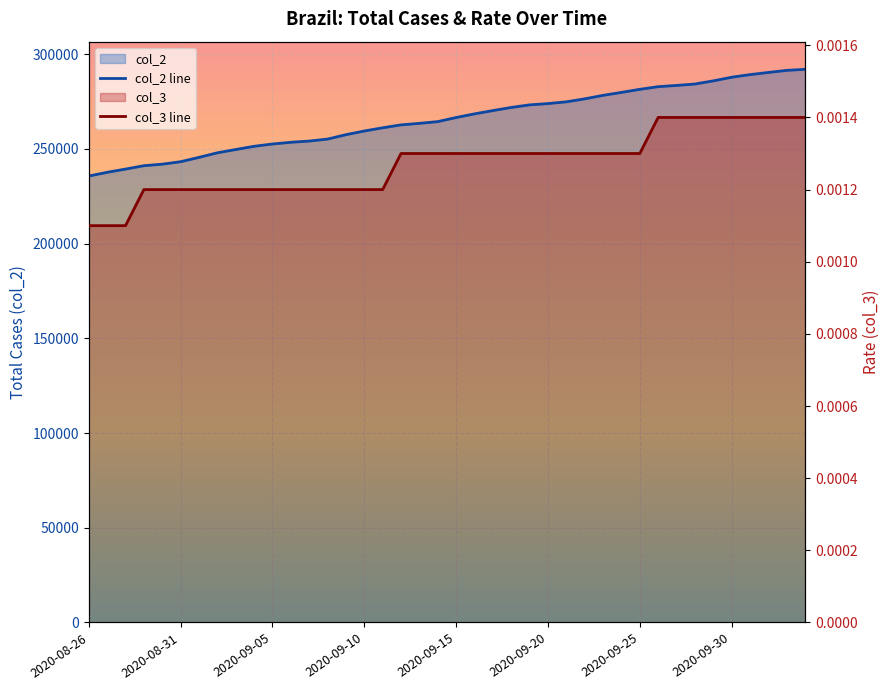

The col_3 line series shows 0.0 at 17. True or false?

False